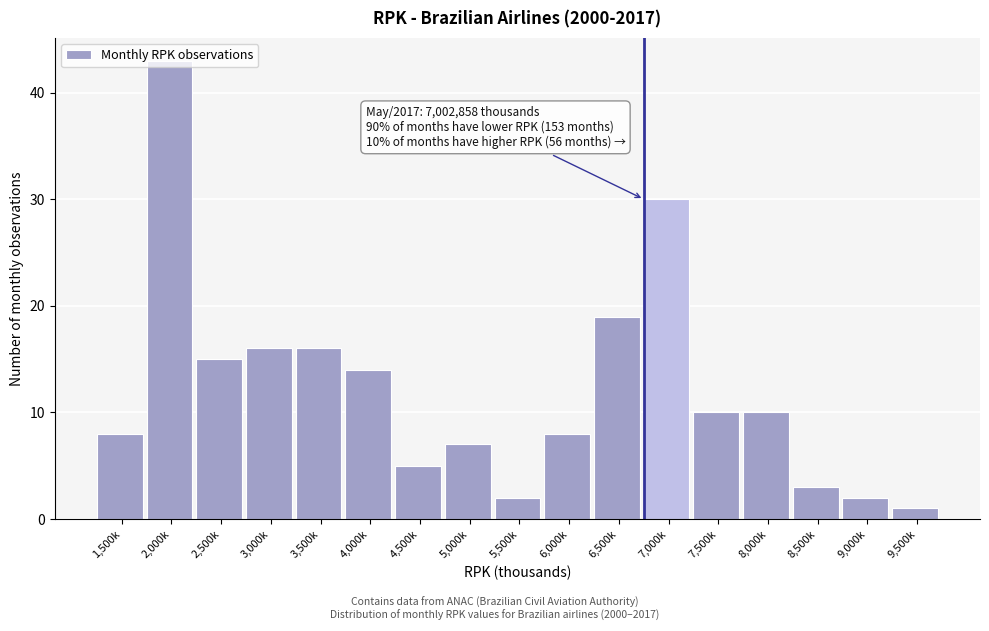

Which category has the highest value across all series?

2,000k